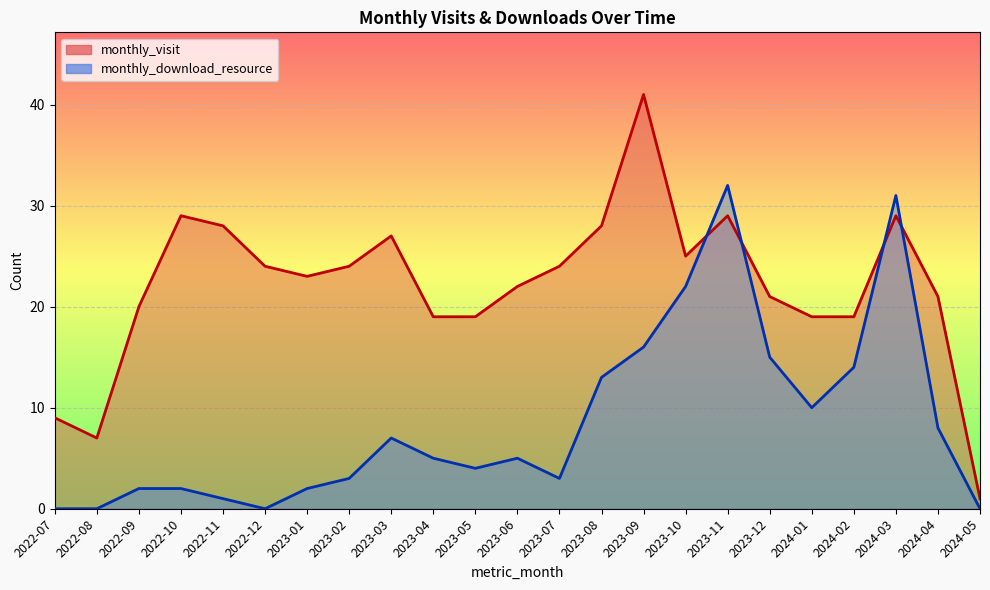

At which category is the sum across all series the highest?

2023-11